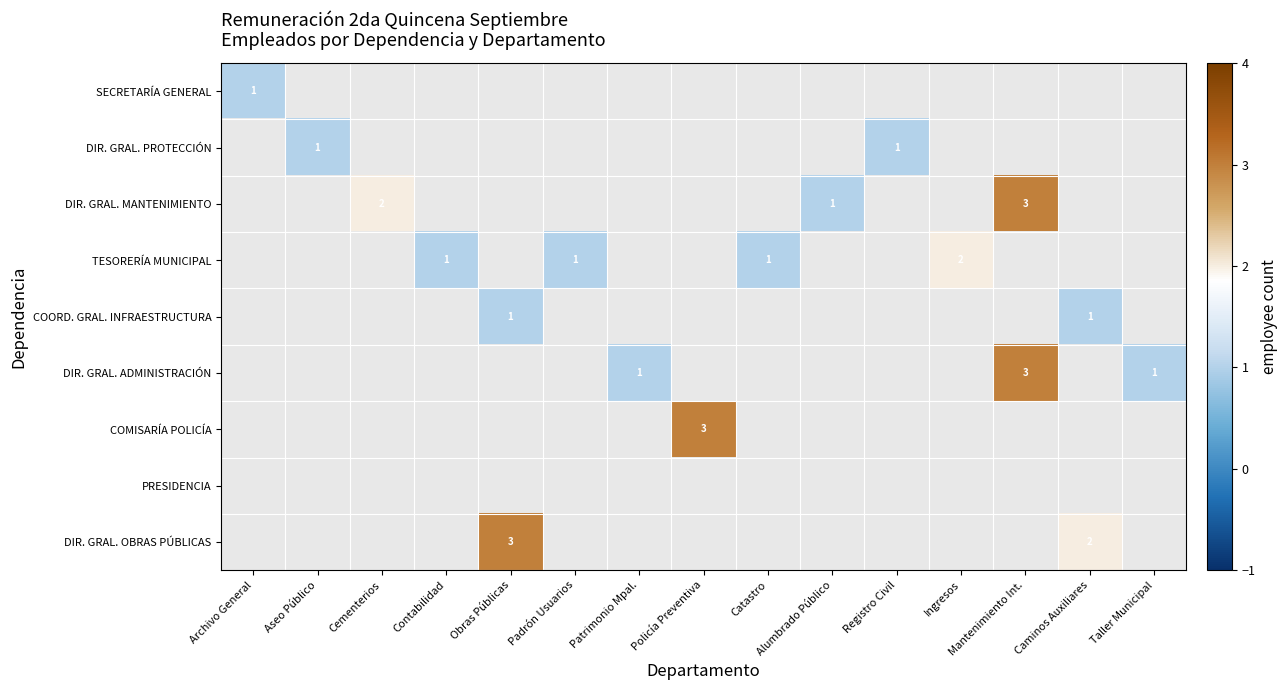

At which category does the chart reach its minimum across all series?

Archivo General